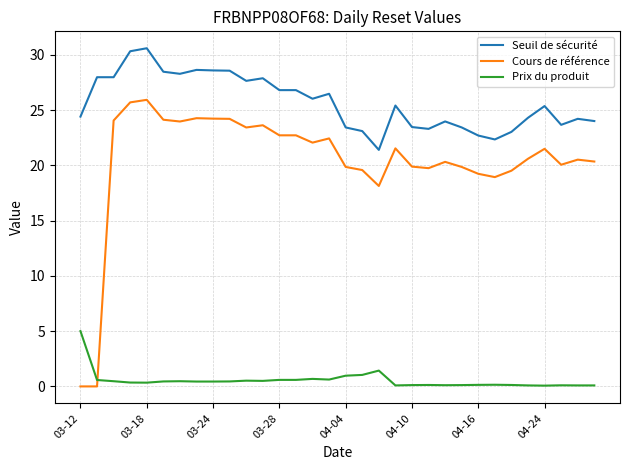

True or false: Prix du produit and Cours de référence intersect in this chart.

True